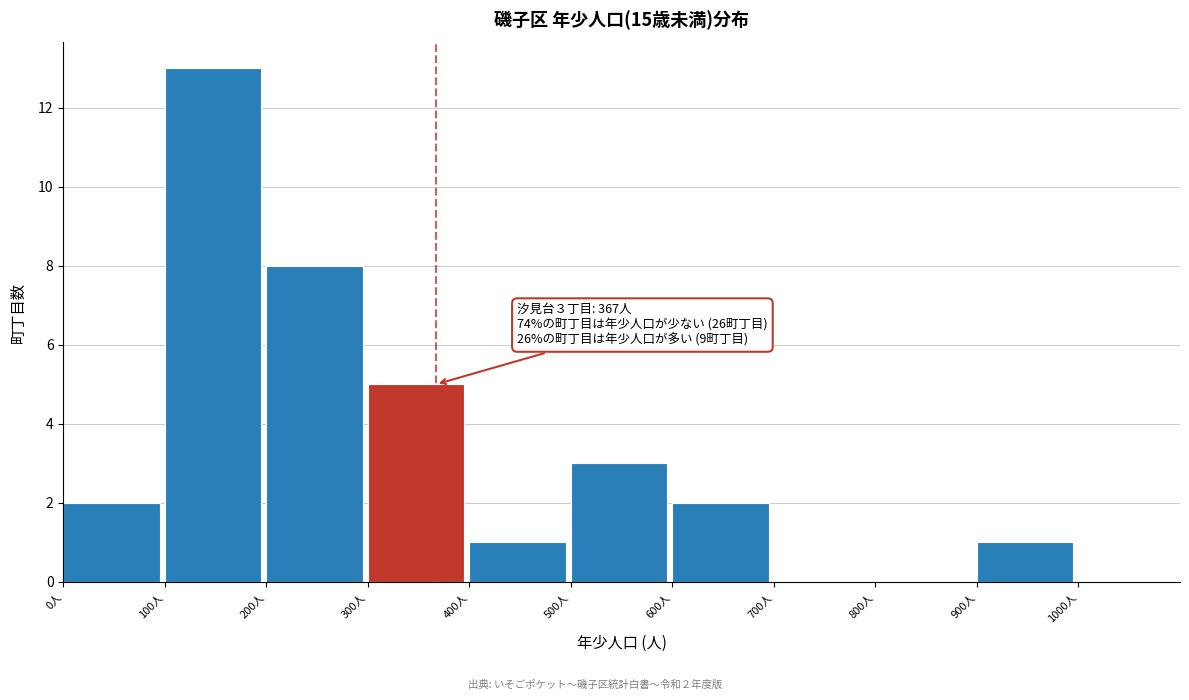

Over which range of the x-axis is the bar tallest?

100 to 200